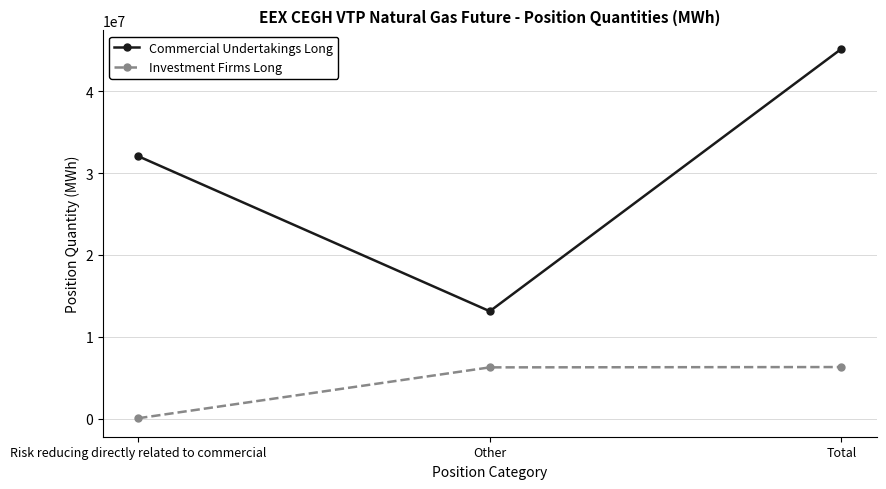

The Commercial Undertakings Long series shows 56863976 at Risk reducing directly related to commercial. True or false?

False